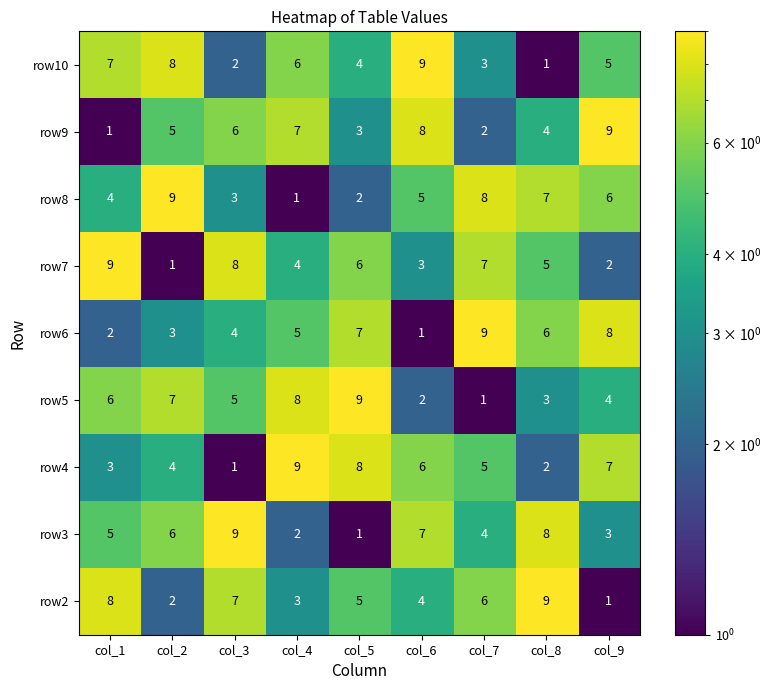

At col_6, list the series in order from smallest to largest.

row6, row5, row7, row2, row8, row4, row3, row9, row10